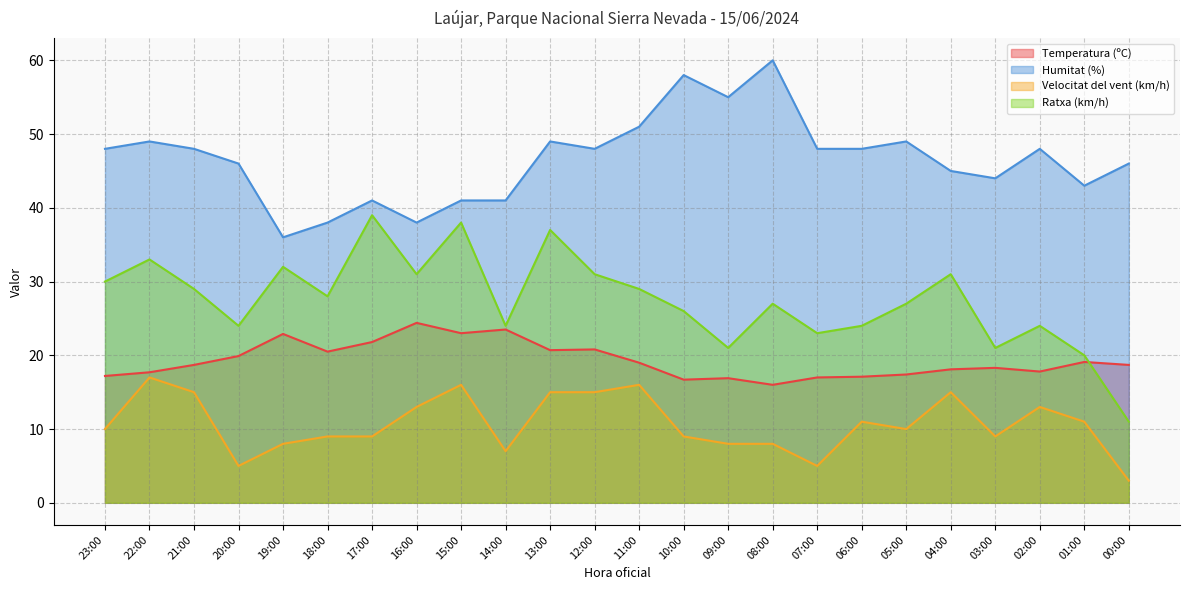

What are all the series names shown in the legend?

Temperatura (ºC), Humitat (%), Velocitat del vent (km/h), Ratxa (km/h)